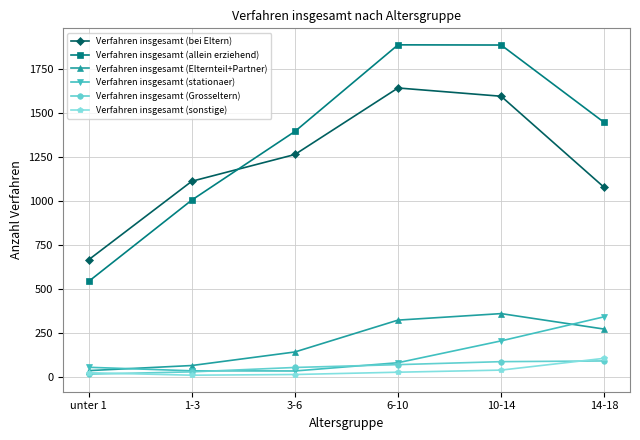

What is the difference between the Verfahren insgesamt (allein erziehend) values at 6-10 and 1-3?

882